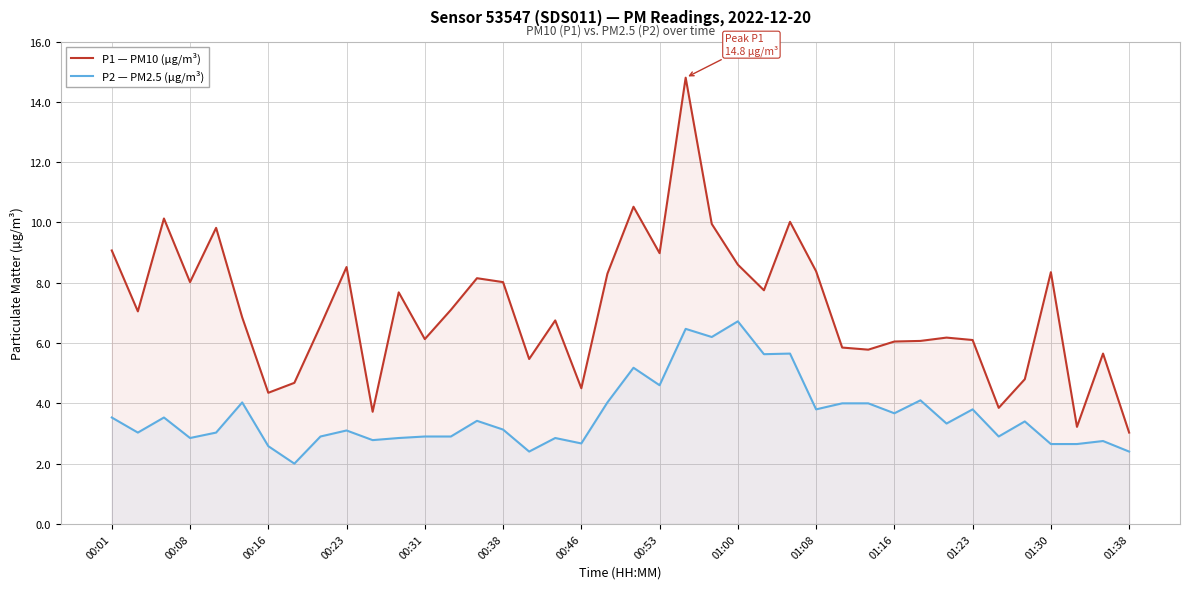

How many data points in P2 — PM2.5 (µg/m³) are above 3?

24